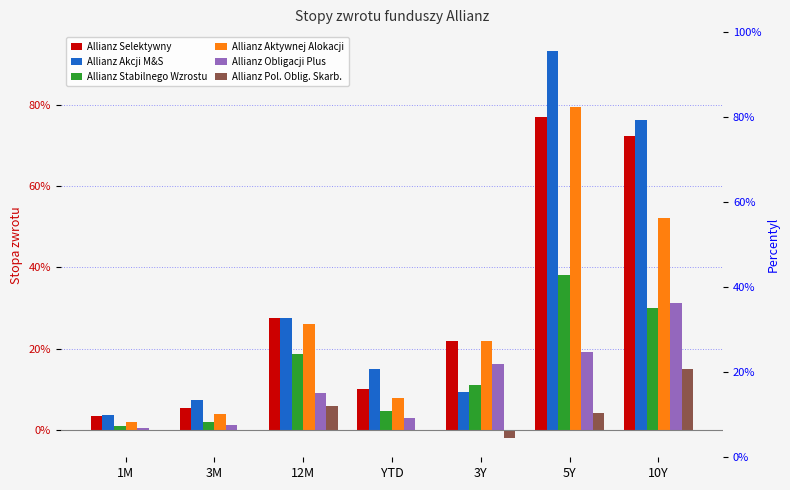

Rank the series by their maximum value, from highest to lowest.

Allianz Akcji M&S, Allianz Aktywnej Alokacji, Allianz Selektywny, Allianz Stabilnego Wzrostu, Allianz Obligacji Plus, Allianz Pol. Oblig. Skarb.